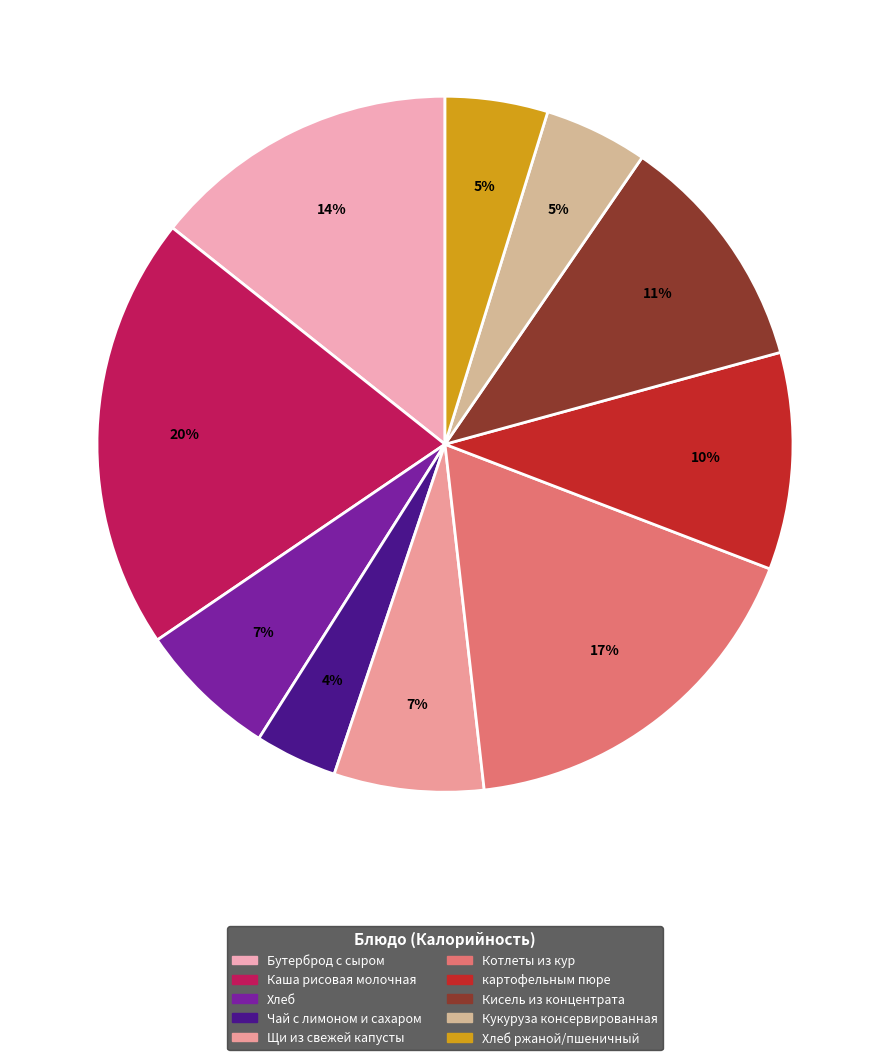

Combined, do Щи из свежей капусты and Кисель из концентрата account for over 50%?

No